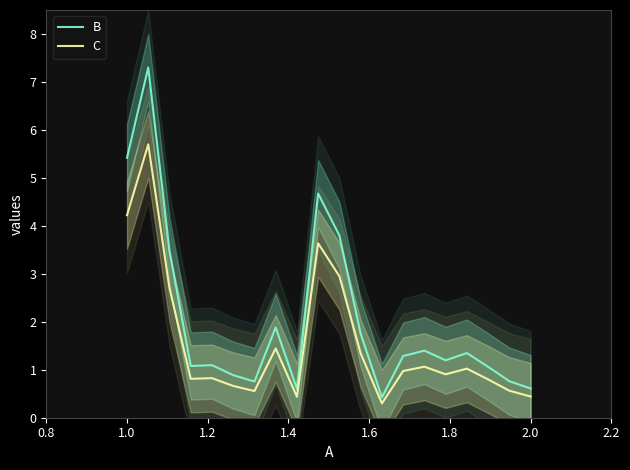

What is the lowest value of the B series?

0.4